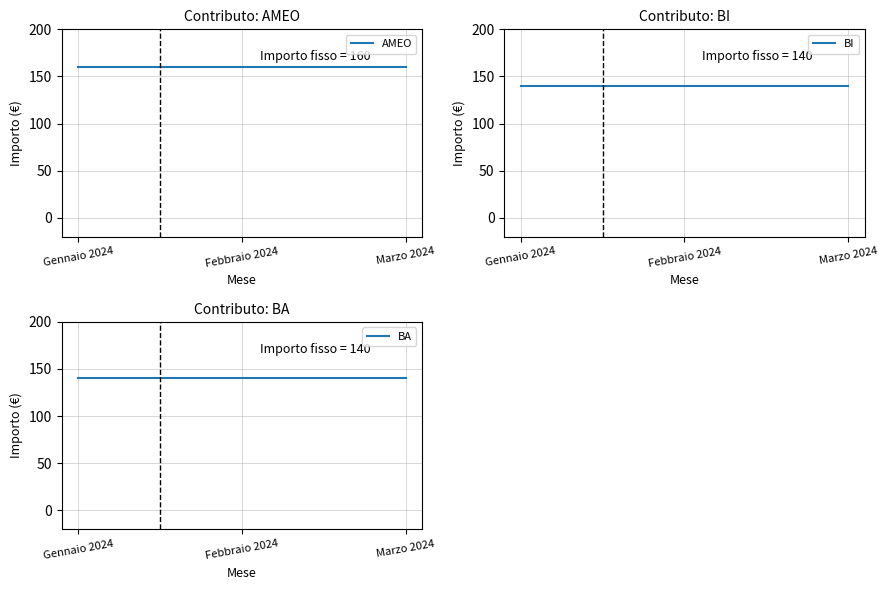

What are all the series names shown in the legend?

AMEO, BI, BA, DMA